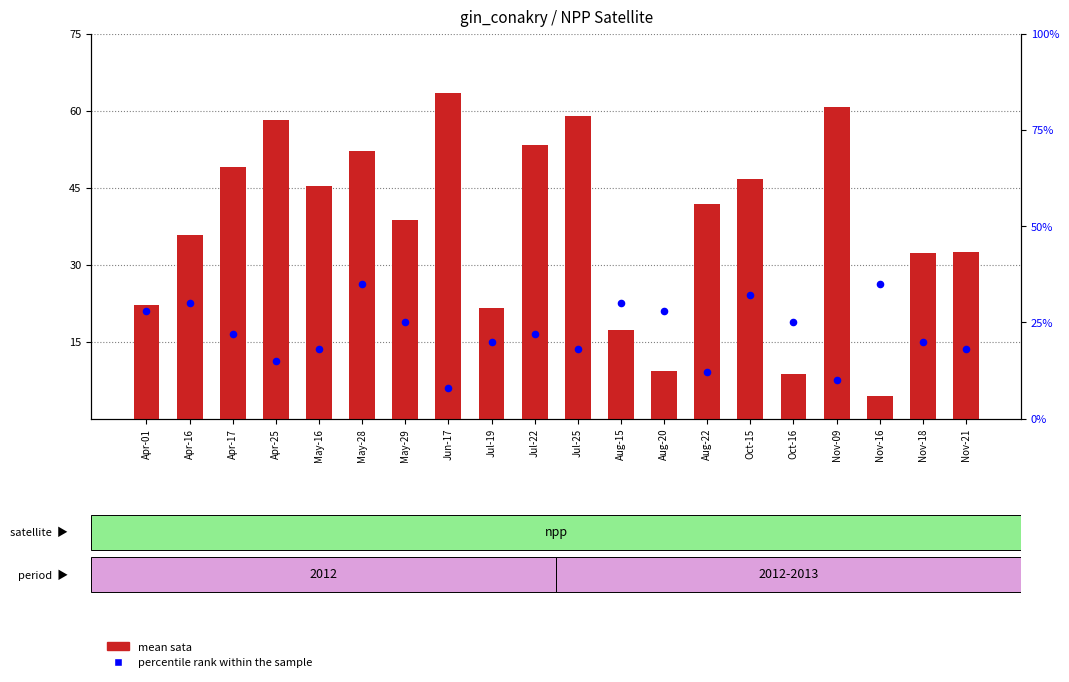

Which series has the widest spread of Y values?

mean sata